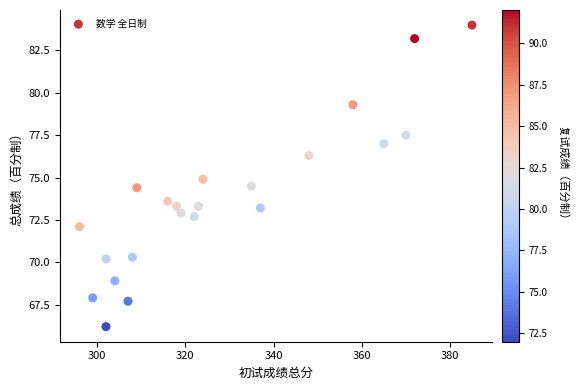

What is the range of X values (max minus min)?

89.0